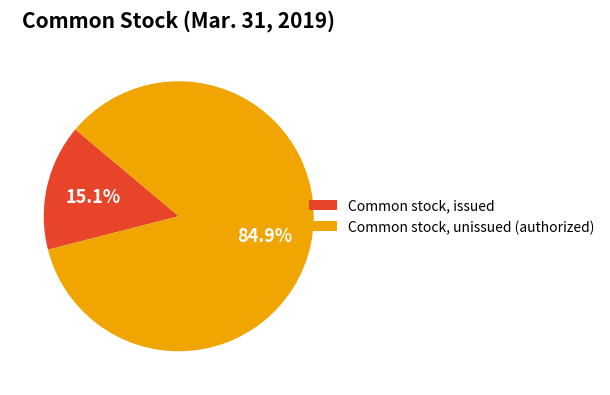

Between Common stock, unissued (authorized) and Common stock, issued, which is larger?

Common stock, unissued (authorized)